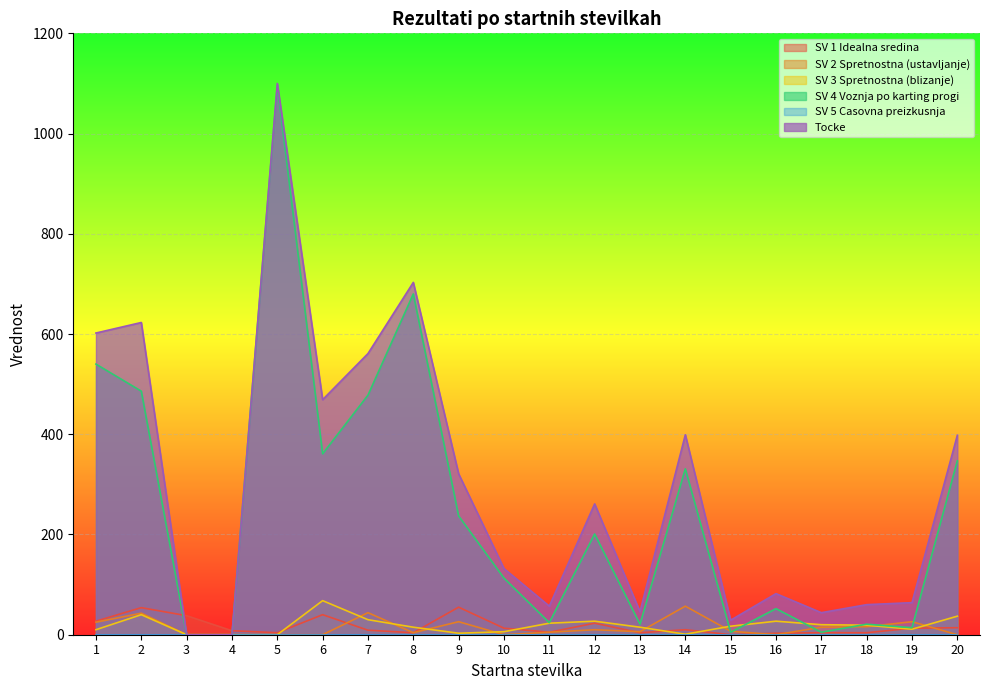

Where do SV 1 Idealna sredina and SV 2 Spretnostna (ustavljanje) first cross each other?

6 and 7